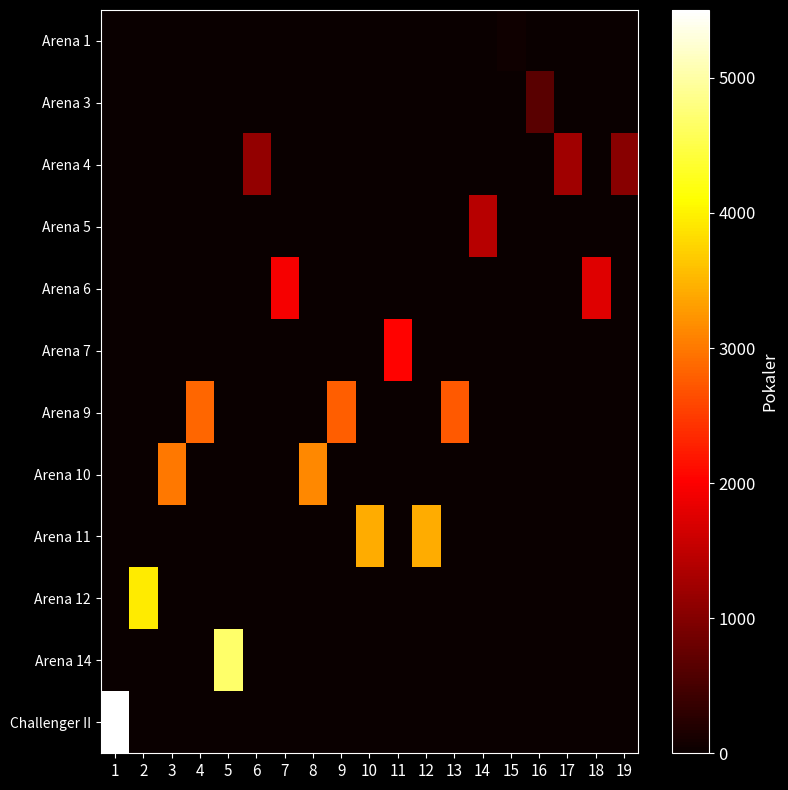

How many series are shown in this chart?

12